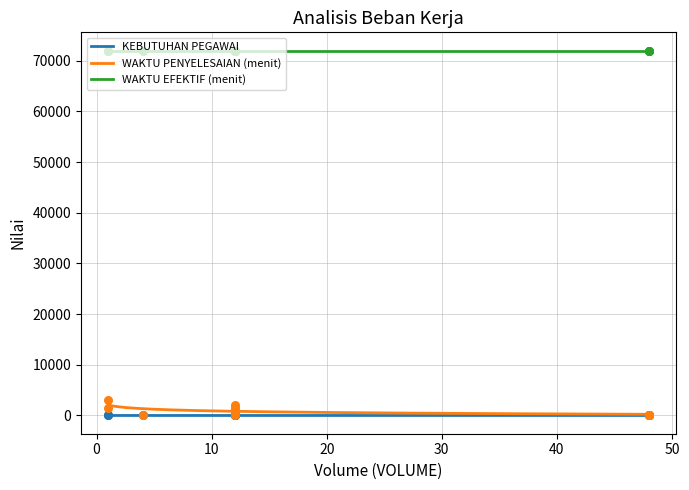

At which category is the sum across all series the highest?

1